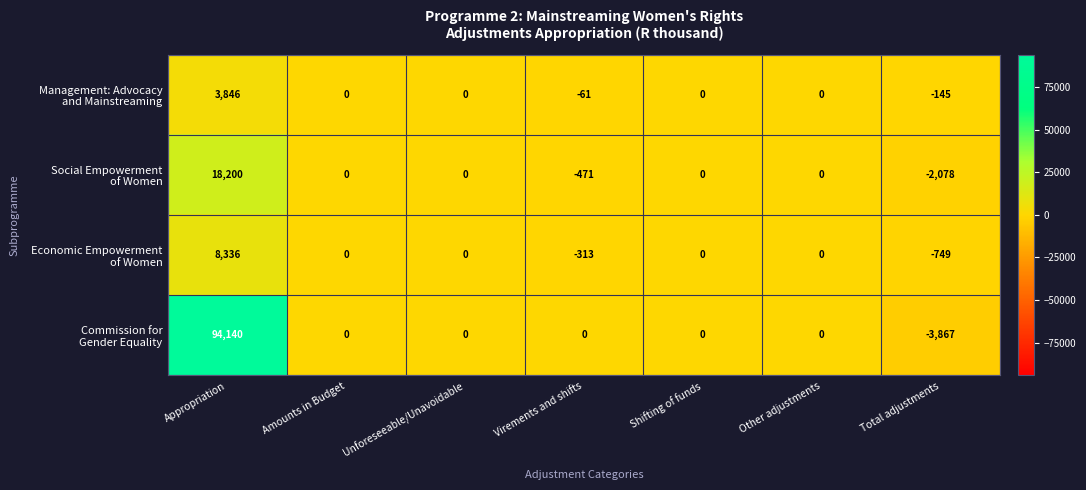

At which category is the sum across all series the highest?

Appropriation